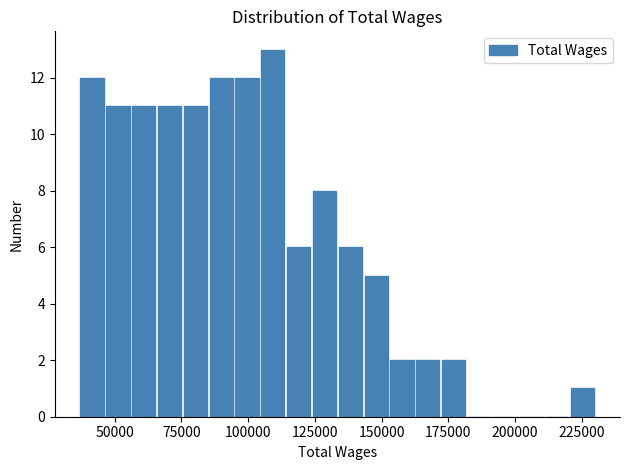

Read against the x-axis, roughly where is the centre of the tallest bar?

110000